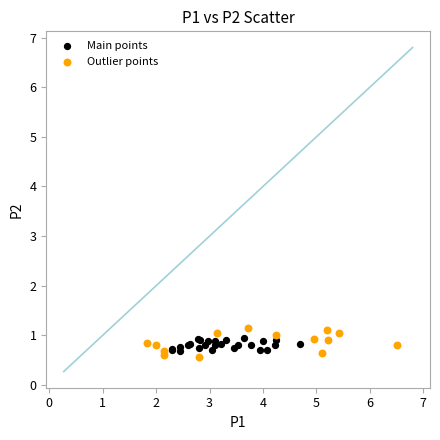

Which series reaches the minimum Y coordinate?

Outlier points